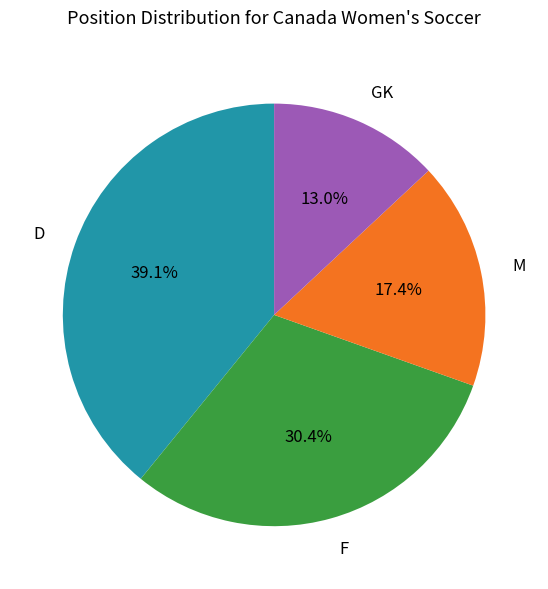

The F slice represents 45% of the pie. True or false?

False